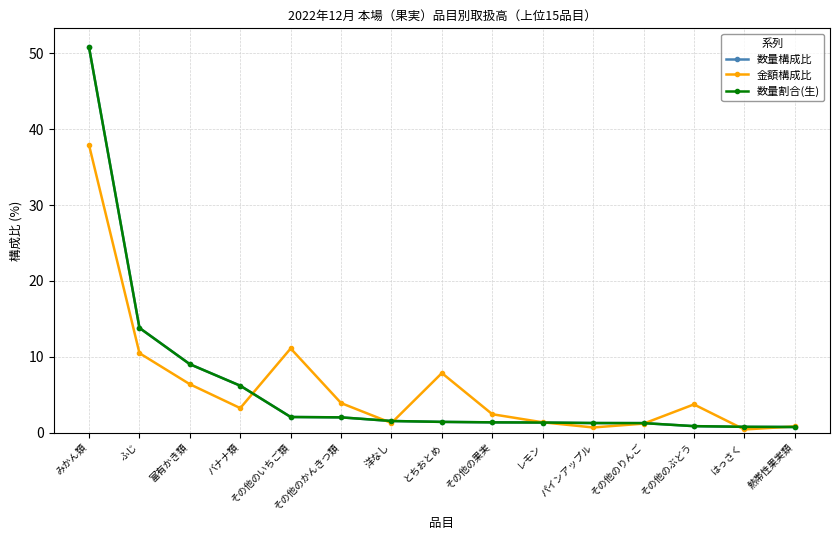

How many lines are shown in the chart?

3